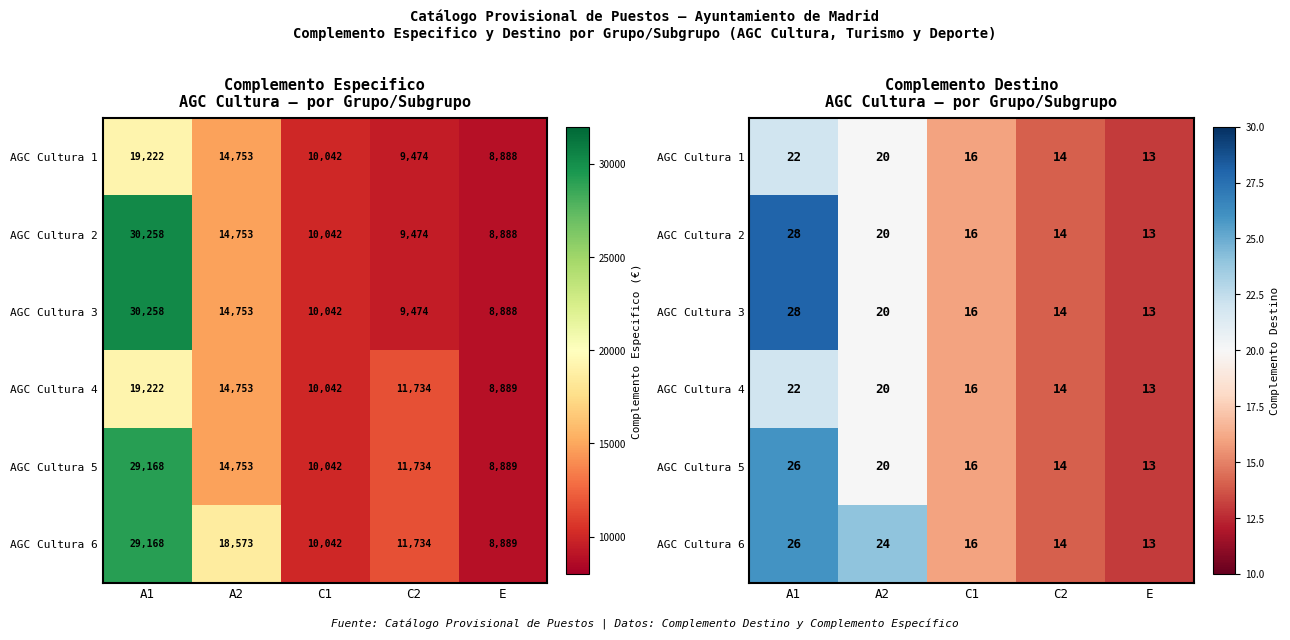

At how many categories does at least one series exceed 19?

2